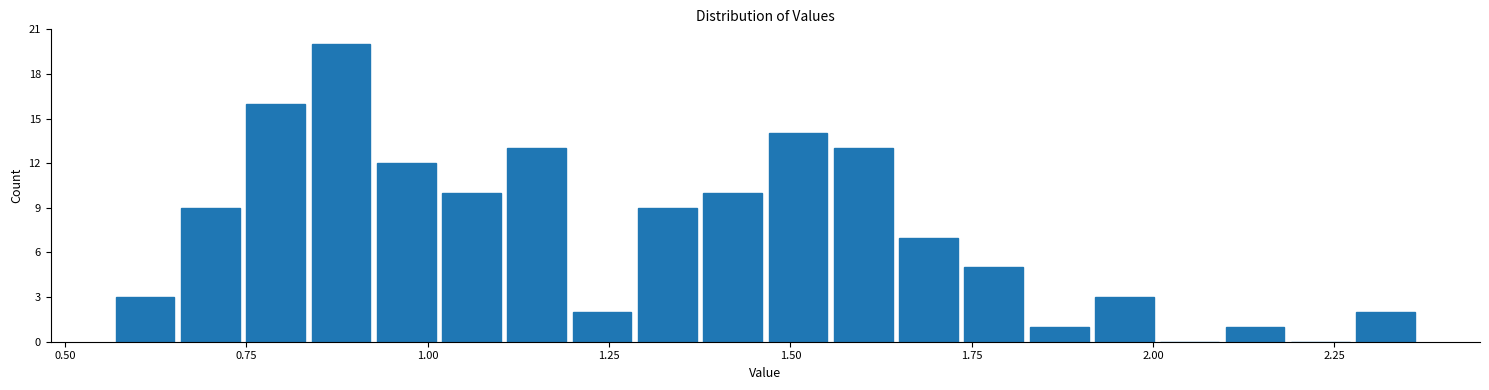

Read against the x-axis, roughly where is the centre of the tallest bar?

0.90